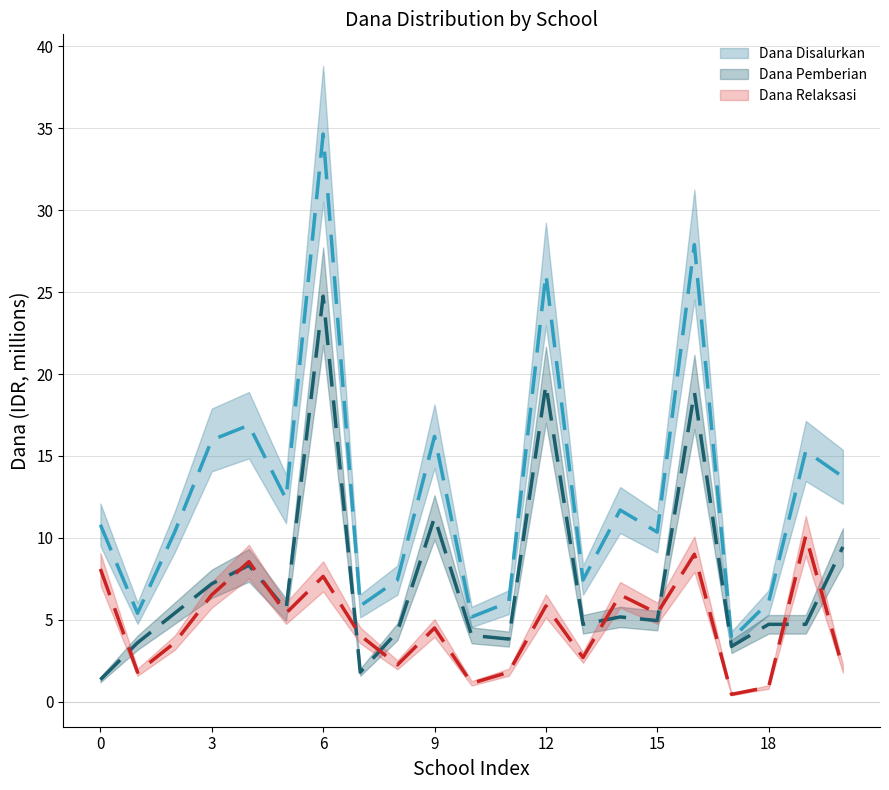

What is the sum of all Dana Disalurkan (mean) values?

269.6